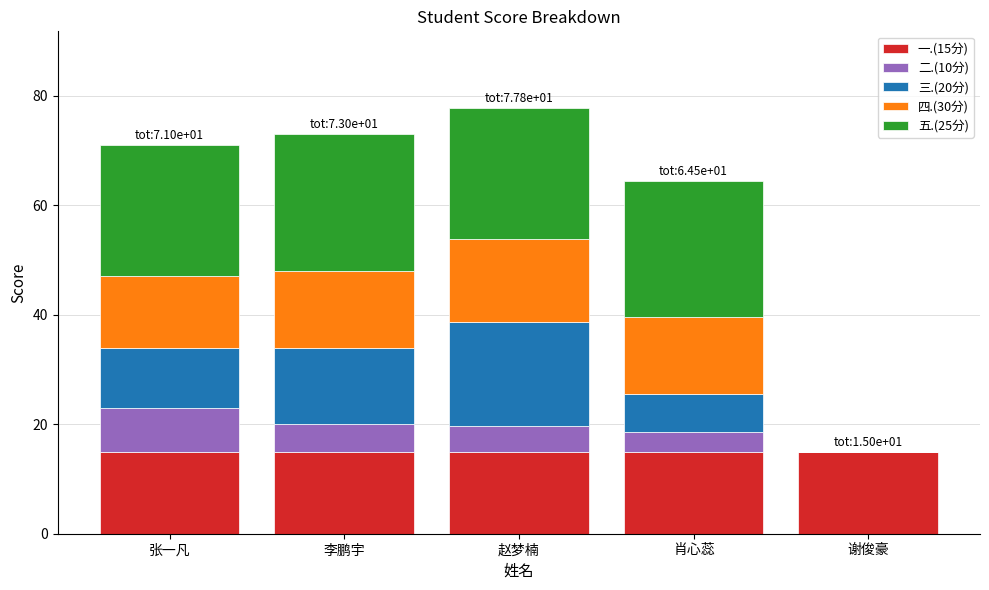

What is the maximum value for 一.(15分)?

15.0